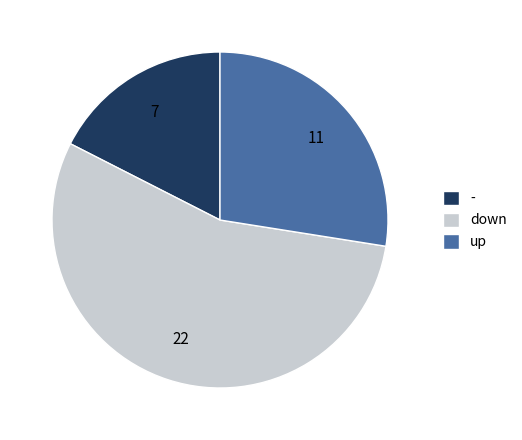

True or false: down accounts for 44% of the total.

False